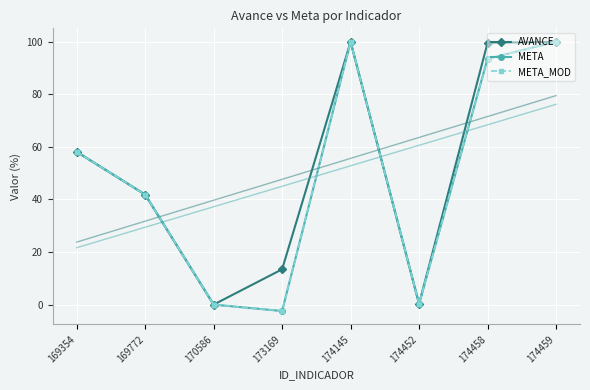

Between 174145 and 174452, which is larger?

174145